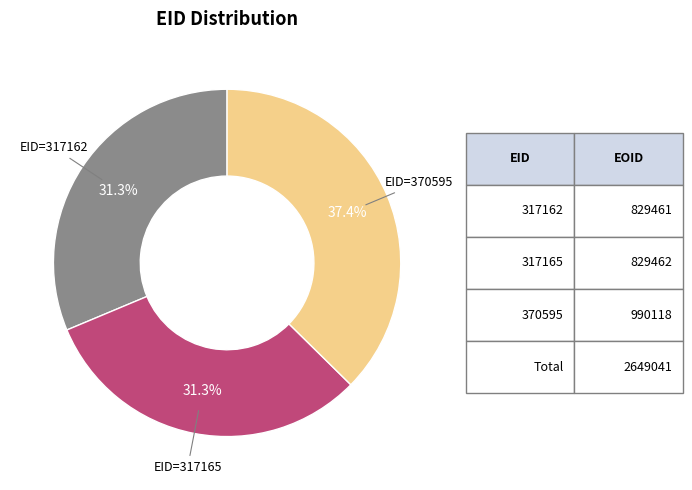

Is there any slice that represents more than half of the pie?

No